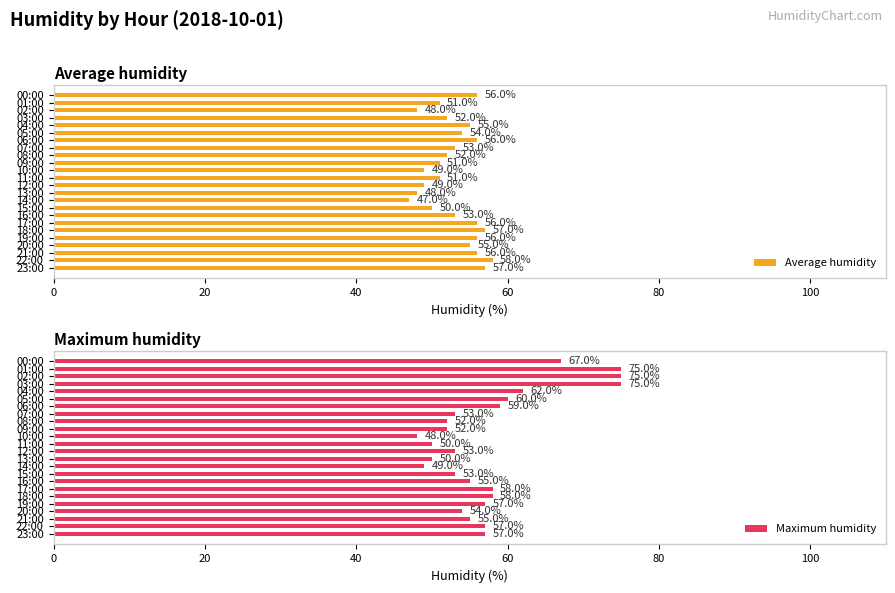

What is the difference between the second highest and second lowest values in the Average humidity series?

9